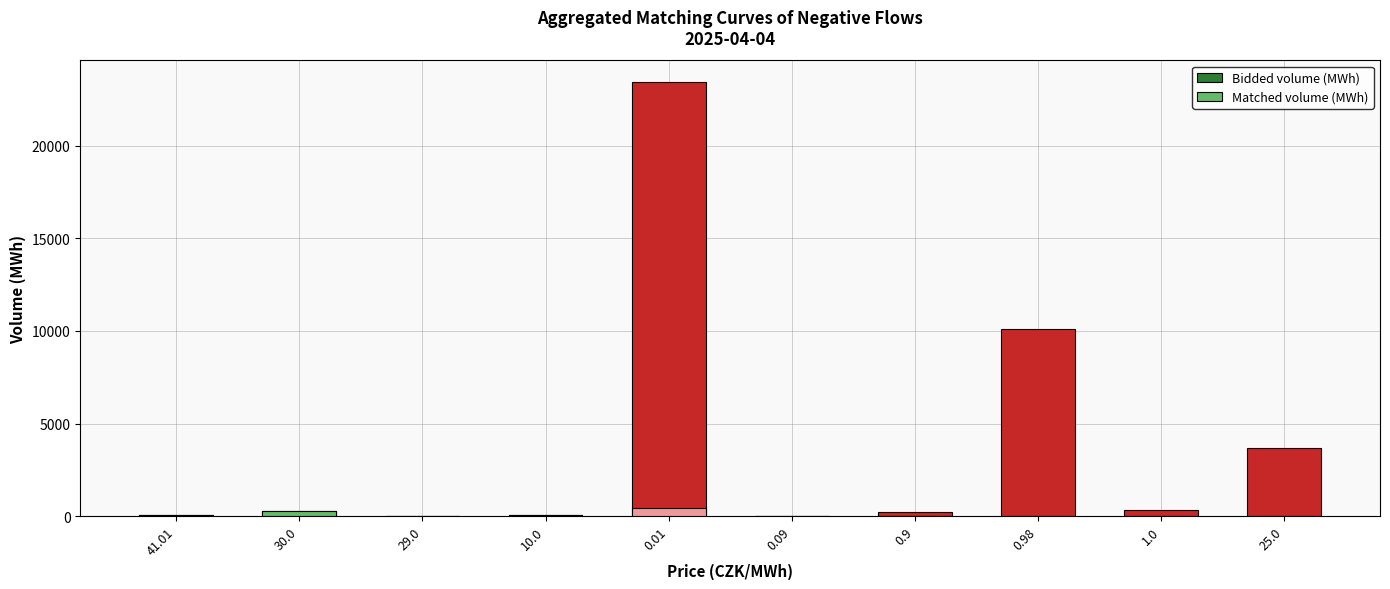

Reading right to left, what are all the values shown in this chart?

Bidded volume (MWh): 25.0=3678.0	1.0=314.6	0.98=10130.8	0.9=208.8	0.09=31.2	0.01=23440.1	10.0=61.1	29.0=3.7	30.0=297.0	41.01=66.0
Matched volume (MWh): 25.0=0.0	1.0=0.0	0.98=0.0	0.9=0.0	0.09=0.0	0.01=427.8	10.0=61.1	29.0=3.7	30.0=297.0	41.01=66.0